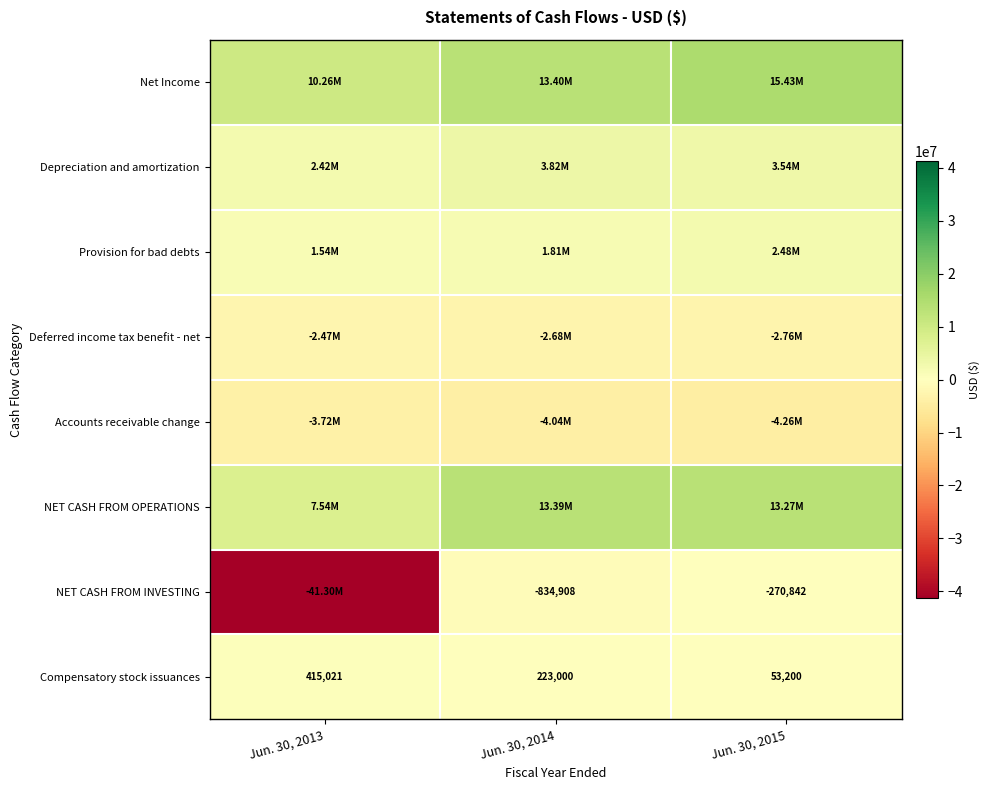

What is the difference between the second highest and minimum values in the Compensatory stock issuances series?

169800